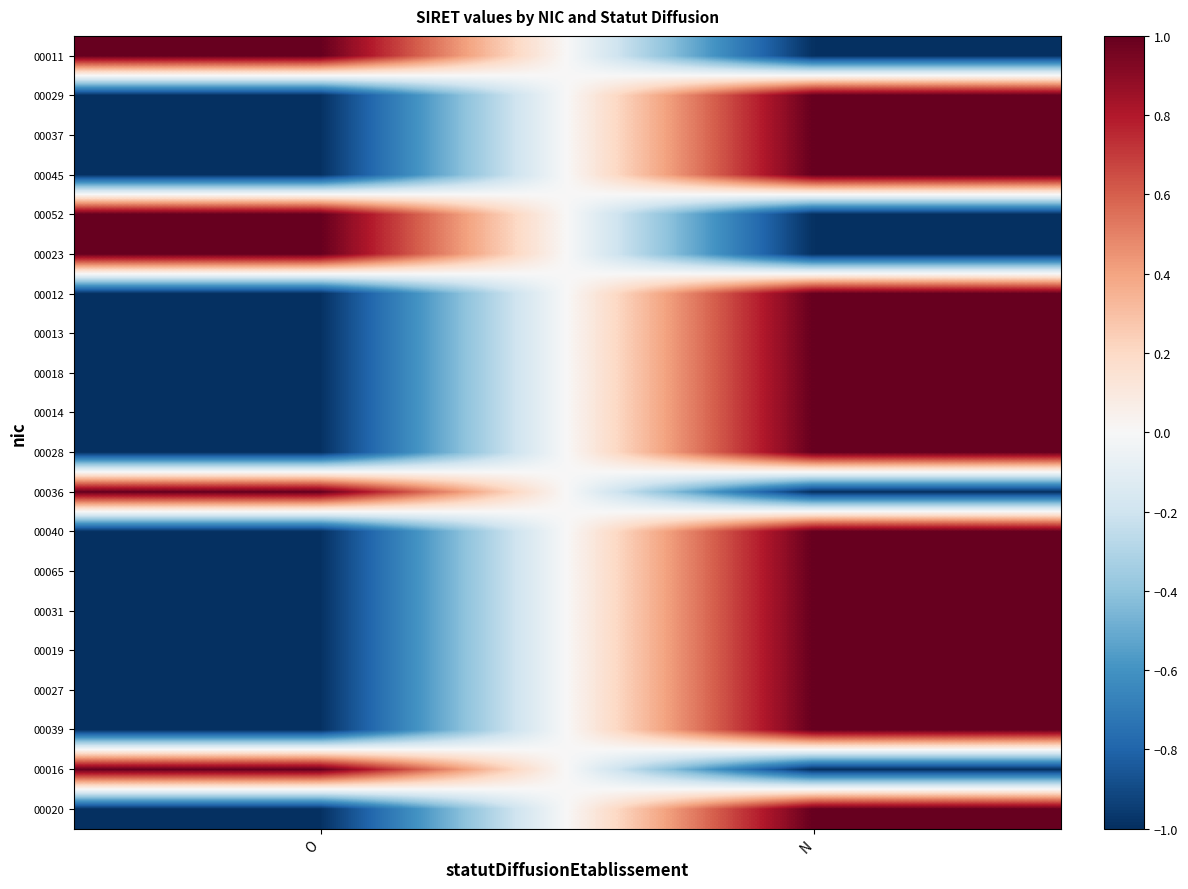

At which category does the chart reach its minimum across all series?

N